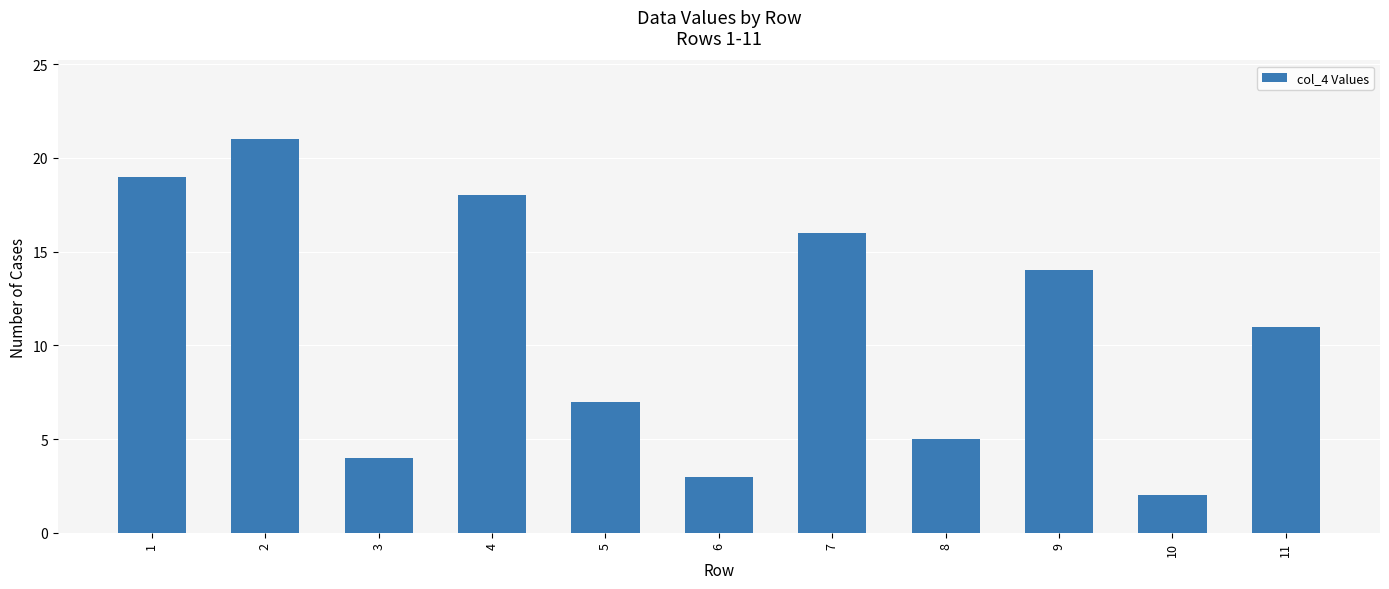

What is the maximum value shown in the chart?

21